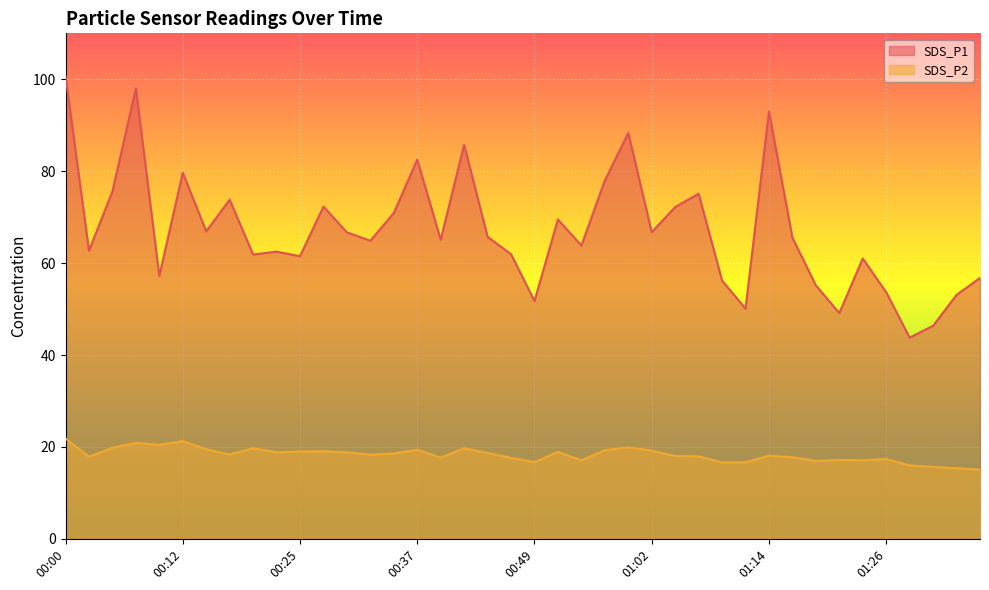

How many interior local peaks does the SDS_P1 series have?

12